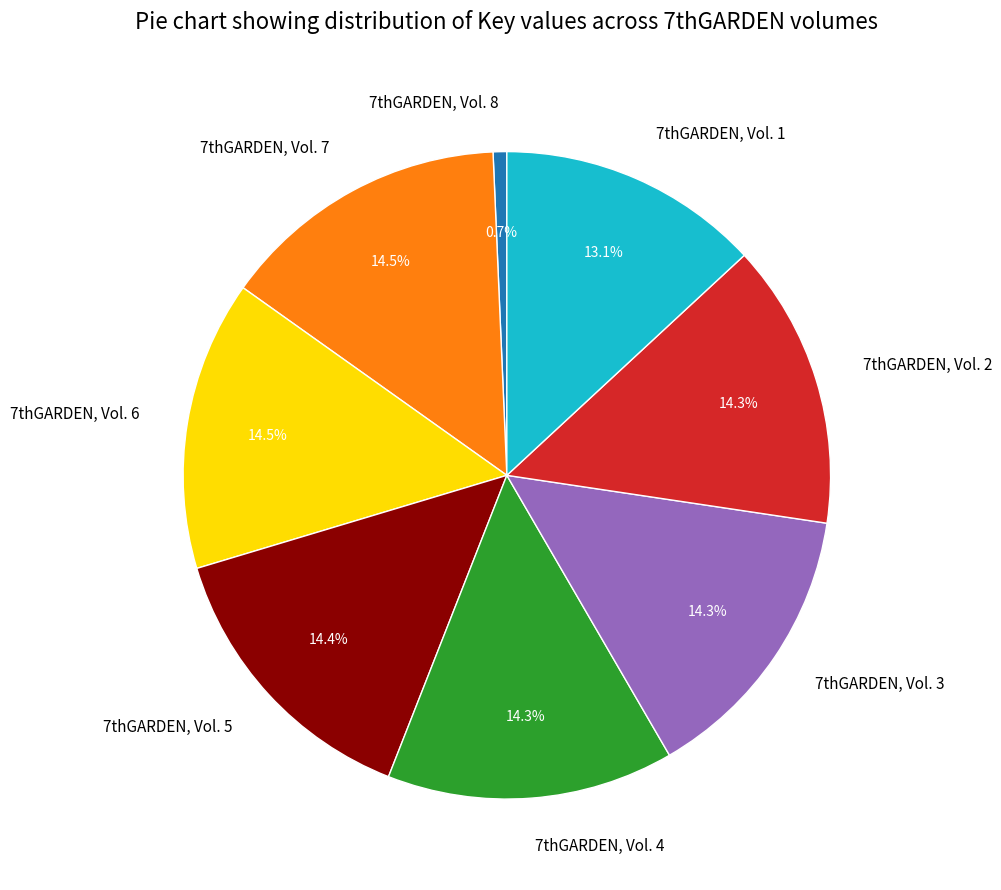

What percentage is NOT represented by 7thGARDEN, Vol. 4?

85.7%